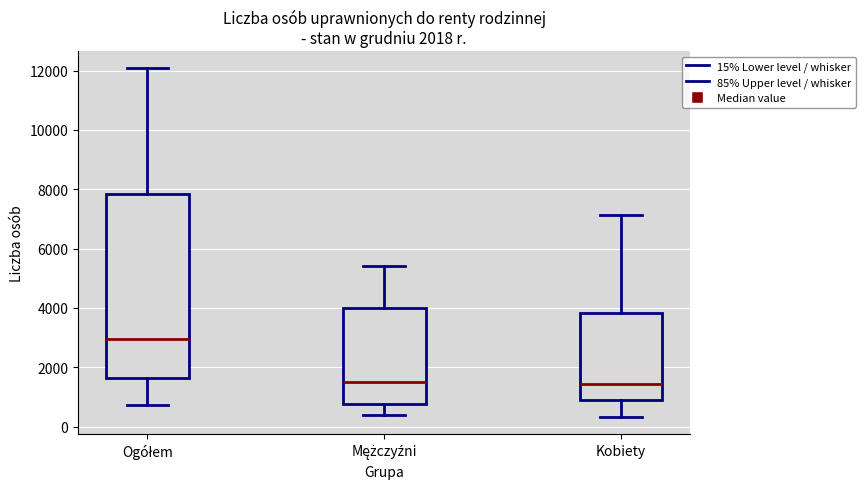

Which box is the tallest, from its lower edge to its upper edge?

Ogółem